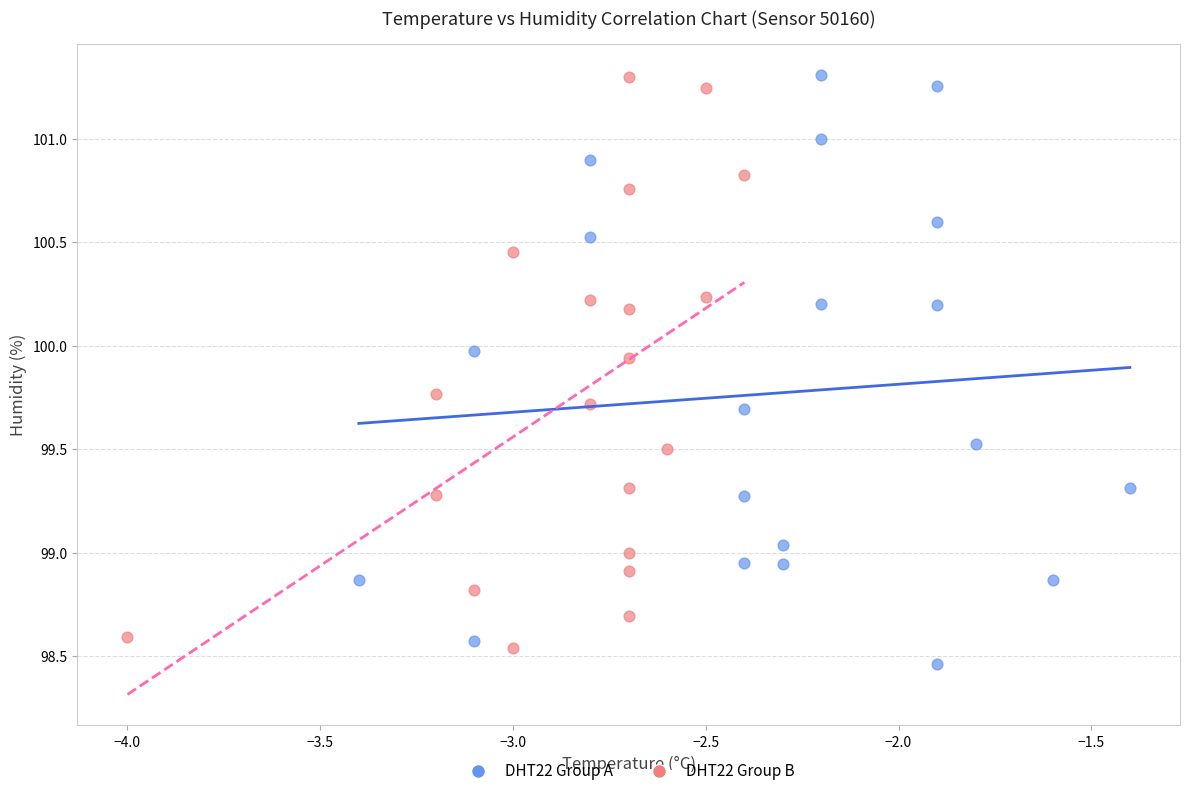

What are all the series names shown in the legend?

DHT22 Group A, DHT22 Group B